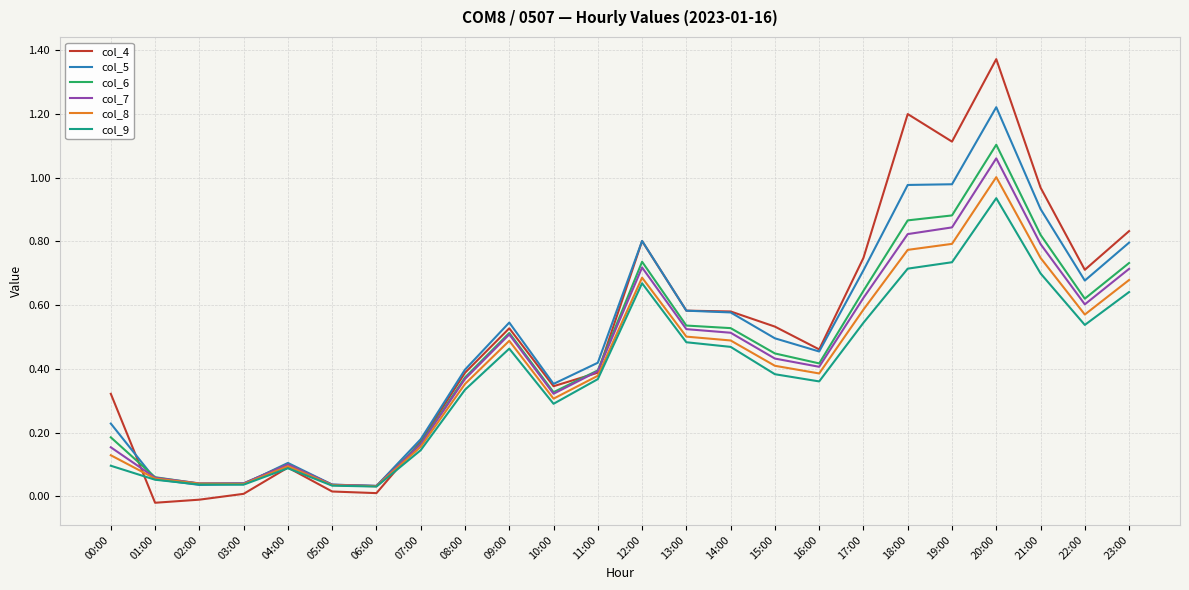

Is the value of col_7 at 17:00 greater than the value of col_4 at 00:00?

Yes